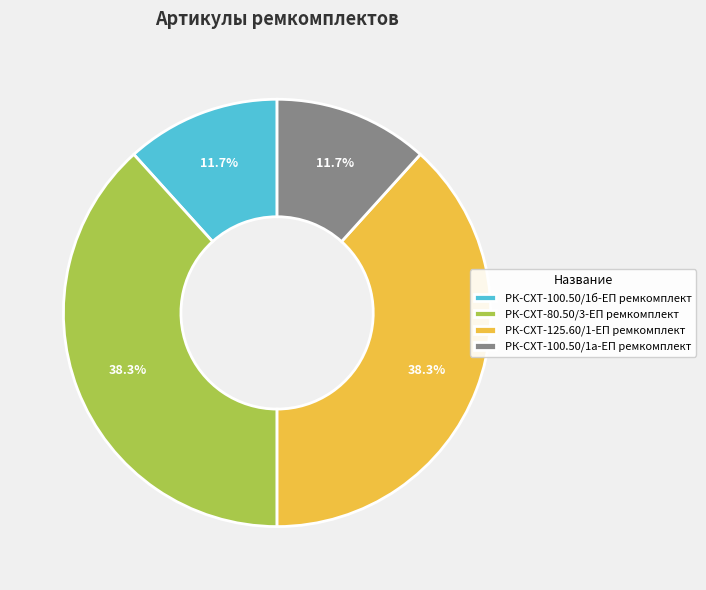

Approximately how many times larger is the value at РК-СХТ-125.60/1-ЕП ремкомплект compared to РК-СХТ-100.50/1а-ЕП ремкомплект?

3.3